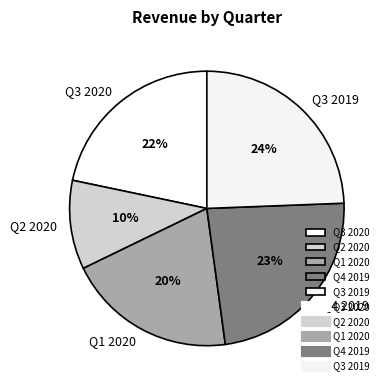

The Q1 2020 slice represents 20% of the pie. True or false?

True